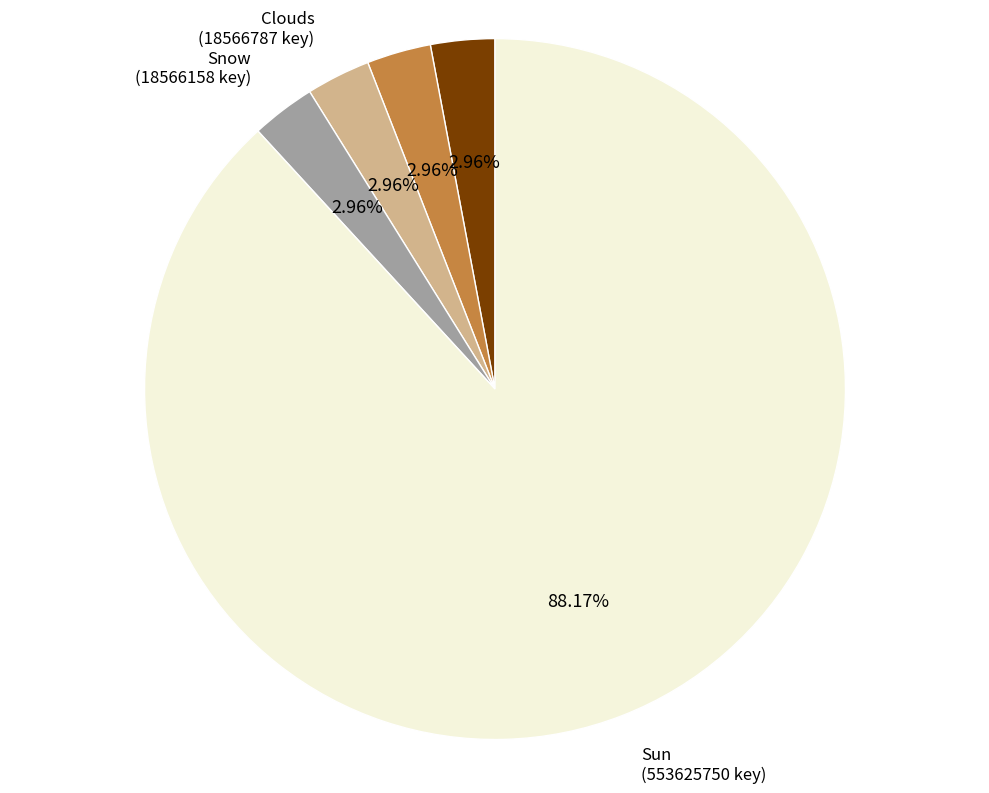

Does any single category account for the majority?

Yes